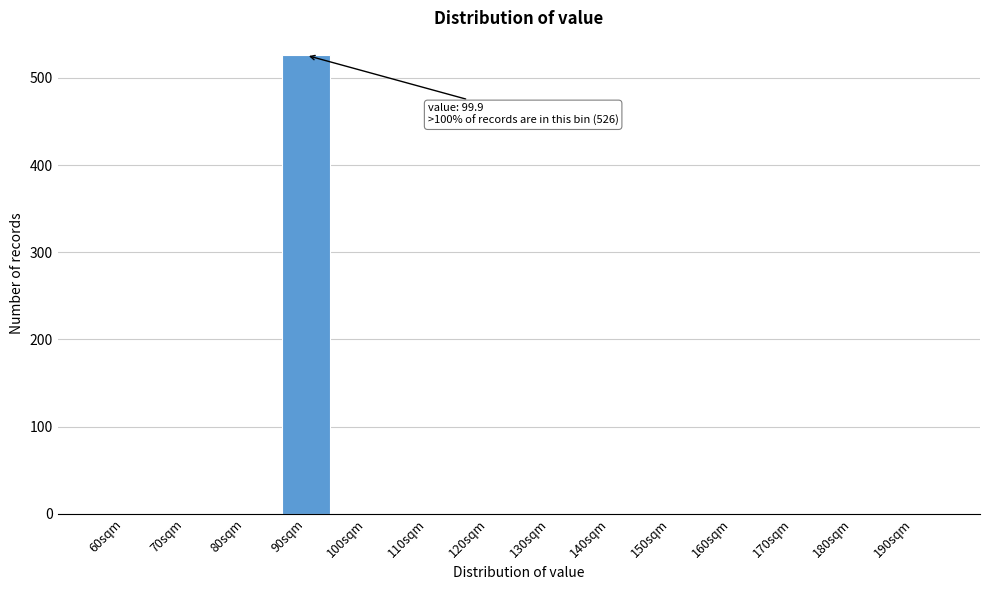

Reading right to left, what are all the values shown in this chart?

190sqm=0	180sqm=0	170sqm=0	160sqm=0	150sqm=0	140sqm=0	130sqm=0	120sqm=0	110sqm=0	100sqm=0	90sqm=526	80sqm=0	70sqm=0	60sqm=0